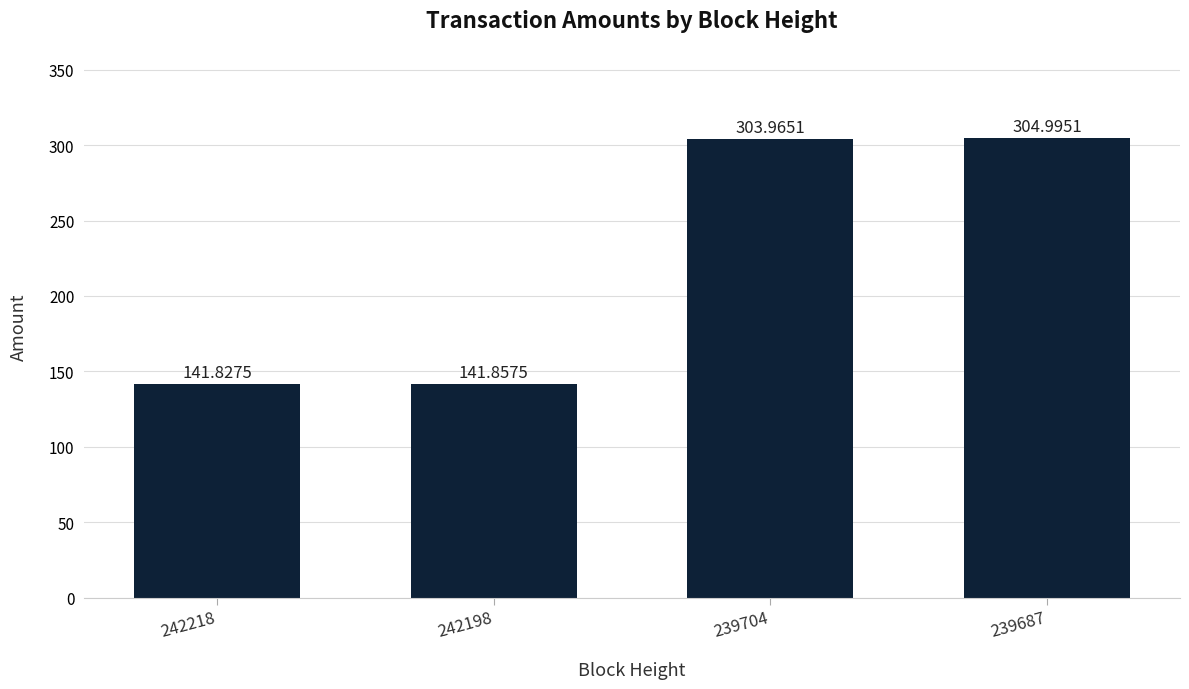

Reading right to left, extract all data points from this chart.

239687=305.0	239704=304.0	242198=141.9	242218=141.8